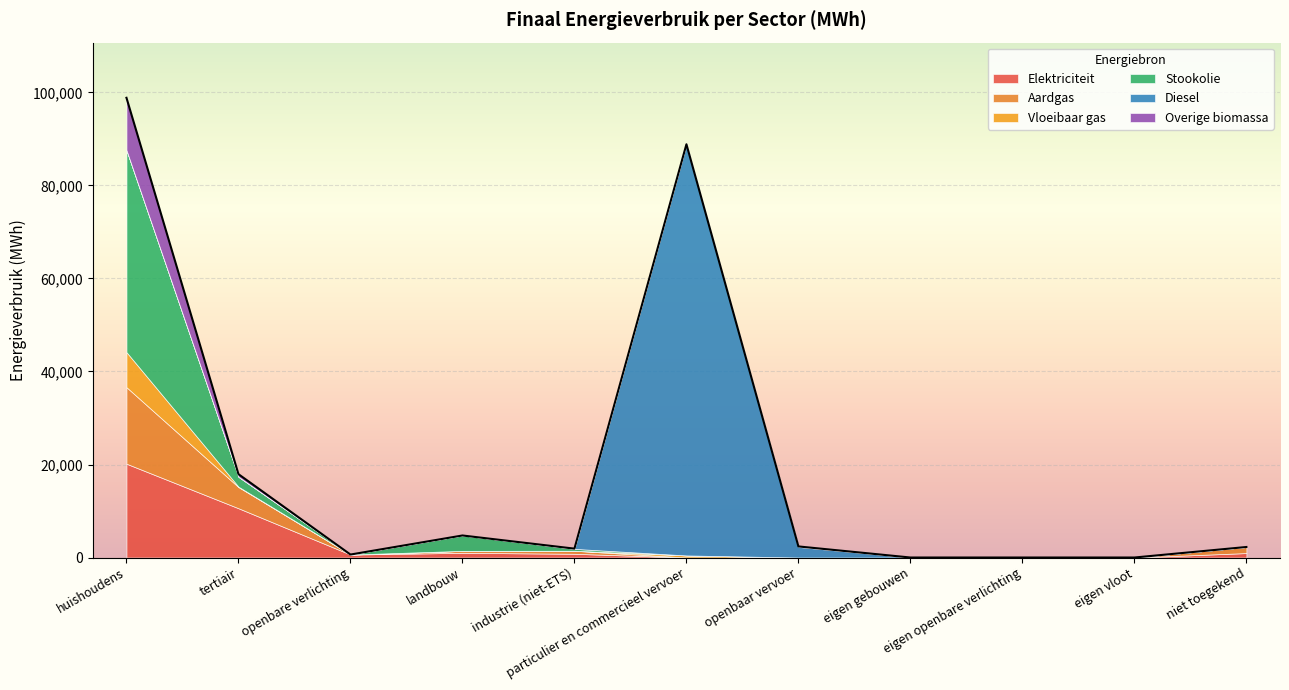

Where is Elektriciteit nearest to the value 10084?

tertiair